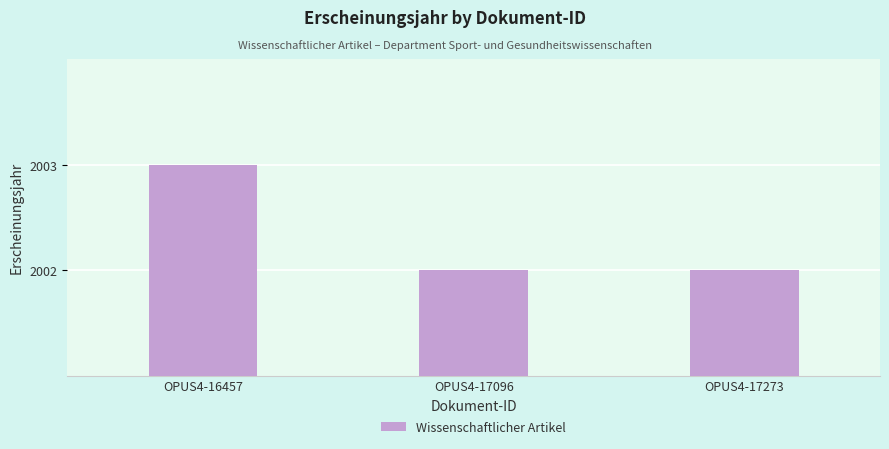

What is the value of the 3rd bar from the left?

2002